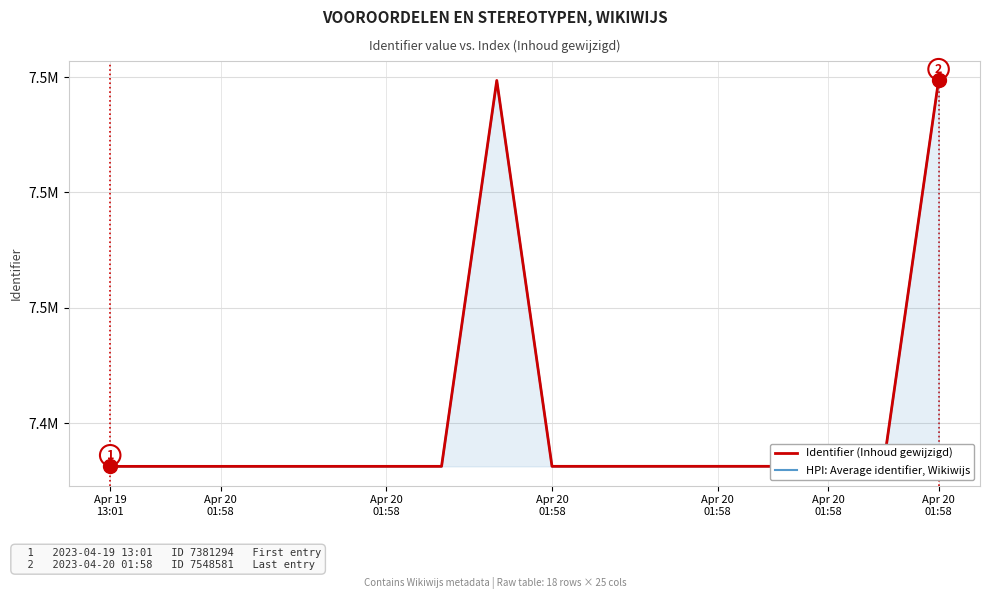

What are all the series names shown in the legend?

Identifier (Inhoud gewijzigd), HPI: Average identifier, Wikiwijs